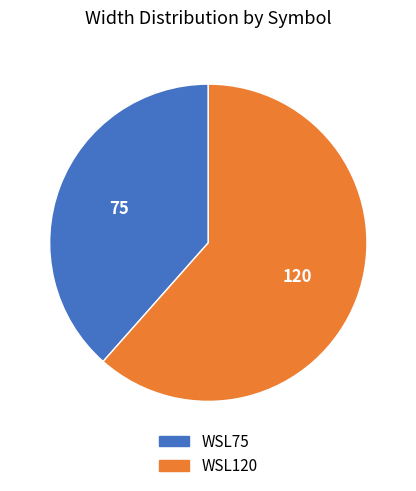

What is the majority slice?

WSL120